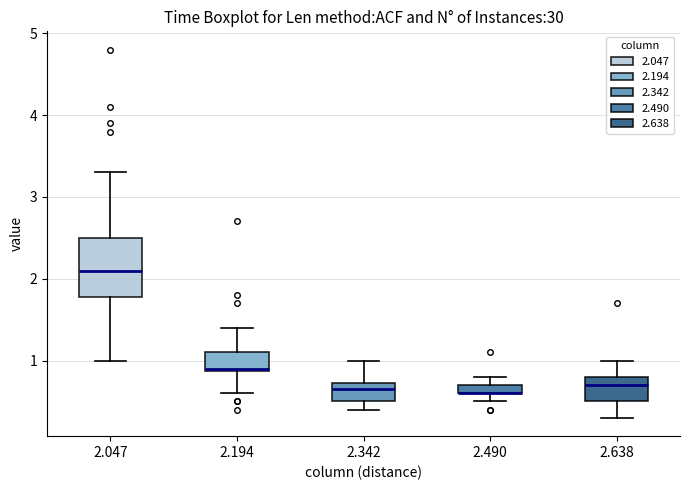

Comparing the boxes themselves (not the whiskers), which one is the tallest?

2.047